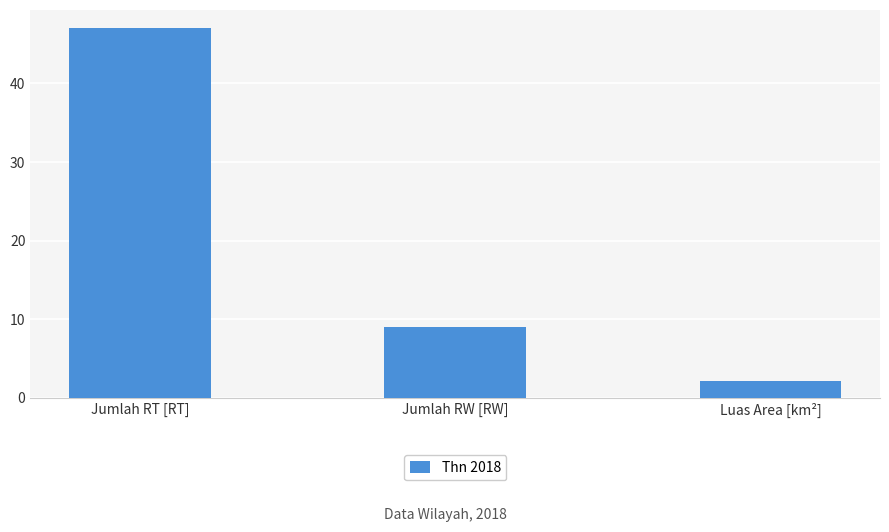

What is the minimum value shown in the chart?

2.1